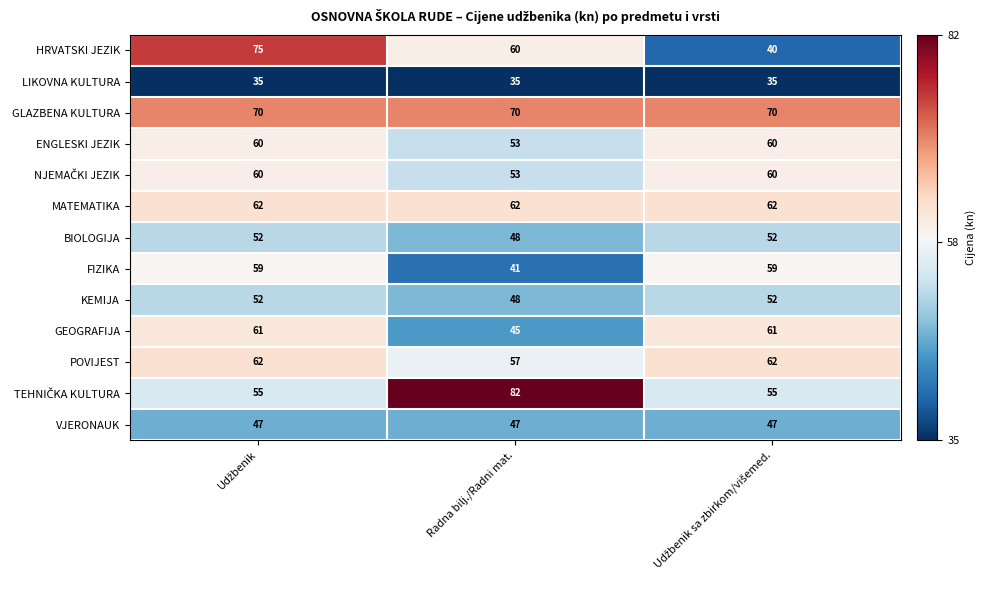

Which series has the largest total across all categories?

GLAZBENA KULTURA